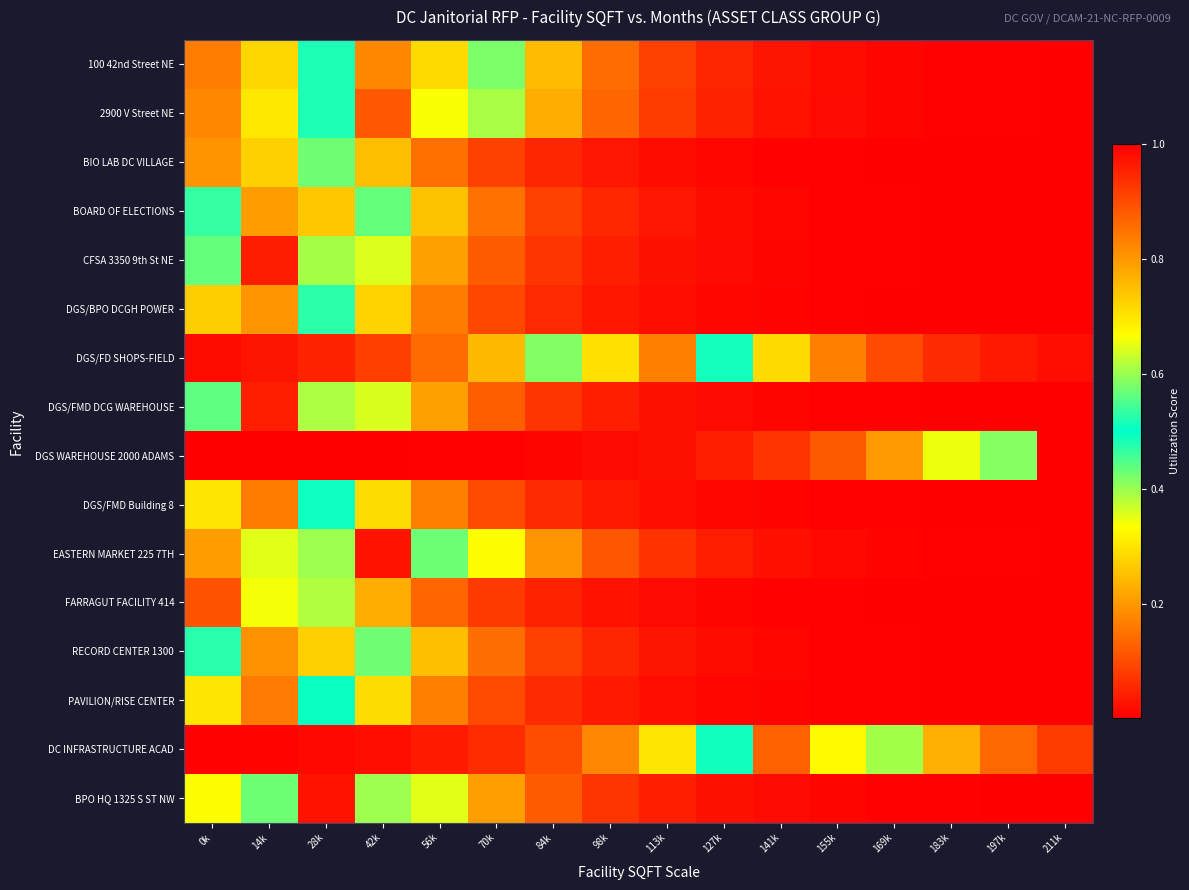

Reading left to right, extract all data points from this chart.

100 42nd Street NE: 0k=0.2	14k=0.3	28k=0.5	42k=0.8	56k=0.7	70k=0.4	84k=0.2	98k=0.1	113k=0.1	127k=0.0	141k=0.0	155k=0.0	169k=0.0	183k=0.0	197k=0.0	211k=0.0
2900 V Street NE: 0k=0.2	14k=0.3	28k=0.5	42k=0.9	56k=0.7	70k=0.4	84k=0.2	98k=0.1	113k=0.1	127k=0.0	141k=0.0	155k=0.0	169k=0.0	183k=0.0	197k=0.0	211k=0.0
BIO LAB DC VILLAGE: 0k=0.8	14k=0.7	28k=0.4	42k=0.3	56k=0.1	70k=0.1	84k=0.1	98k=0.0	113k=0.0	127k=0.0	141k=0.0	155k=0.0	169k=0.0	183k=0.0	197k=0.0	211k=0.0
BOARD OF ELECTIONS: 0k=0.5	14k=0.8	28k=0.7	42k=0.4	56k=0.3	70k=0.1	84k=0.1	98k=0.1	113k=0.0	127k=0.0	141k=0.0	155k=0.0	169k=0.0	183k=0.0	197k=0.0	211k=0.0
CFSA 3350 9th St NE: 0k=0.6	14k=1.0	28k=0.6	42k=0.4	56k=0.2	70k=0.1	84k=0.1	98k=0.0	113k=0.0	127k=0.0	141k=0.0	155k=0.0	169k=0.0	183k=0.0	197k=0.0	211k=0.0
DGS/BPO DCGH POWER: 0k=0.7	14k=0.8	28k=0.5	42k=0.3	56k=0.2	70k=0.1	84k=0.1	98k=0.0	113k=0.0	127k=0.0	141k=0.0	155k=0.0	169k=0.0	183k=0.0	197k=0.0	211k=0.0
DGS/FD SHOPS-FIELD: 0k=0.0	14k=0.0	28k=0.0	42k=0.1	56k=0.1	70k=0.2	84k=0.4	98k=0.7	113k=0.8	127k=0.5	141k=0.3	155k=0.2	169k=0.1	183k=0.1	197k=0.0	211k=0.0
DGS/FMD DCG WAREHOUSE: 0k=0.6	14k=1.0	28k=0.6	42k=0.4	56k=0.2	70k=0.1	84k=0.1	98k=0.0	113k=0.0	127k=0.0	141k=0.0	155k=0.0	169k=0.0	183k=0.0	197k=0.0	211k=0.0
DGS WAREHOUSE 2000 ADAMS: 0k=0.0	14k=0.0	28k=0.0	42k=0.0	56k=0.0	70k=0.0	84k=0.0	98k=0.0	113k=0.0	127k=0.0	141k=0.1	155k=0.1	169k=0.2	183k=0.3	197k=0.6	211k=1.0
DGS/FMD Building 8: 0k=0.7	14k=0.8	28k=0.5	42k=0.3	56k=0.2	70k=0.1	84k=0.1	98k=0.0	113k=0.0	127k=0.0	141k=0.0	155k=0.0	169k=0.0	183k=0.0	197k=0.0	211k=0.0
EASTERN MARKET 225 7TH: 0k=0.2	14k=0.4	28k=0.6	42k=1.0	56k=0.6	70k=0.3	84k=0.2	98k=0.1	113k=0.1	127k=0.0	141k=0.0	155k=0.0	169k=0.0	183k=0.0	197k=0.0	211k=0.0
FARRAGUT FACILITY 414: 0k=0.9	14k=0.7	28k=0.4	42k=0.2	56k=0.1	70k=0.1	84k=0.0	98k=0.0	113k=0.0	127k=0.0	141k=0.0	155k=0.0	169k=0.0	183k=0.0	197k=0.0	211k=0.0
RECORD CENTER 1300: 0k=0.5	14k=0.8	28k=0.7	42k=0.4	56k=0.3	70k=0.1	84k=0.1	98k=0.1	113k=0.0	127k=0.0	141k=0.0	155k=0.0	169k=0.0	183k=0.0	197k=0.0	211k=0.0
PAVILION/RISE CENTER: 0k=0.7	14k=0.8	28k=0.5	42k=0.3	56k=0.2	70k=0.1	84k=0.1	98k=0.0	113k=0.0	127k=0.0	141k=0.0	155k=0.0	169k=0.0	183k=0.0	197k=0.0	211k=0.0
DC INFRASTRUCTURE ACAD: 0k=0.0	14k=0.0	28k=0.0	42k=0.0	56k=0.0	70k=0.1	84k=0.1	98k=0.2	113k=0.3	127k=0.5	141k=0.9	155k=0.7	169k=0.4	183k=0.2	197k=0.1	211k=0.1
BPO HQ 1325 S ST NW: 0k=0.3	14k=0.6	28k=1.0	42k=0.6	56k=0.4	70k=0.2	84k=0.1	98k=0.1	113k=0.0	127k=0.0	141k=0.0	155k=0.0	169k=0.0	183k=0.0	197k=0.0	211k=0.0